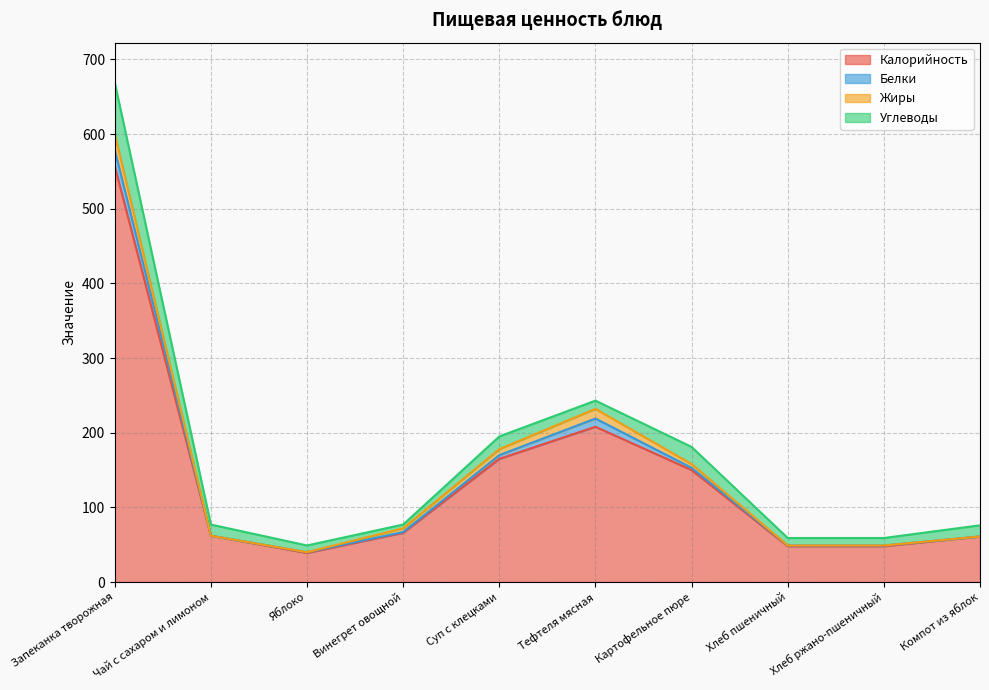

Where do Жиры and Белки first cross each other?

Яблоко and Винегрет овощной